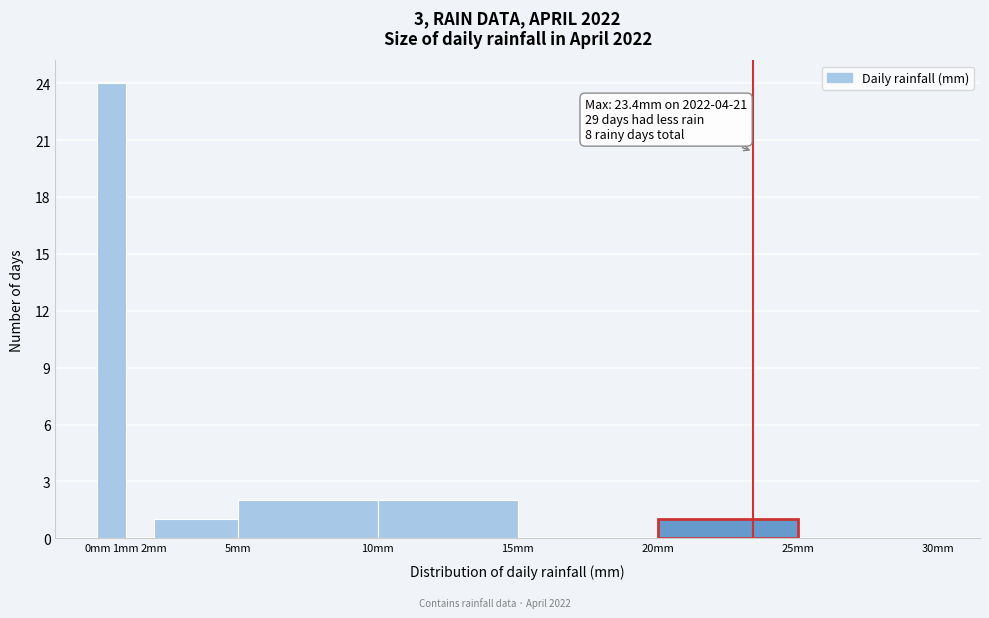

Which range on the x-axis has the tallest bar?

0 to 1